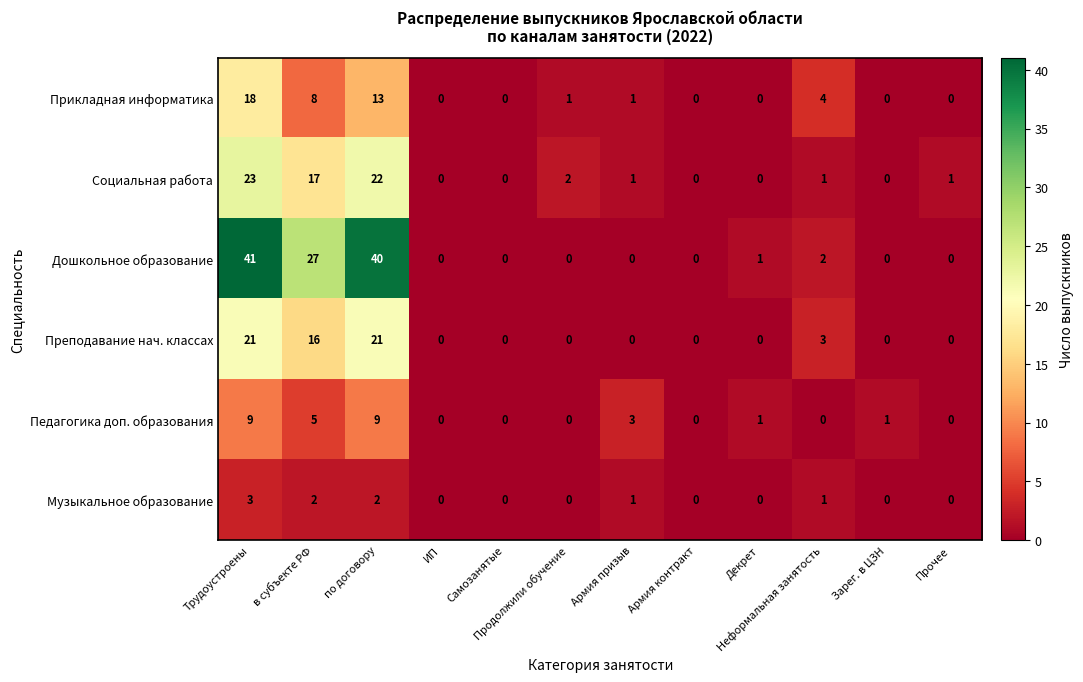

Where is Прикладная информатика nearest to the value 9?

в субъекте РФ